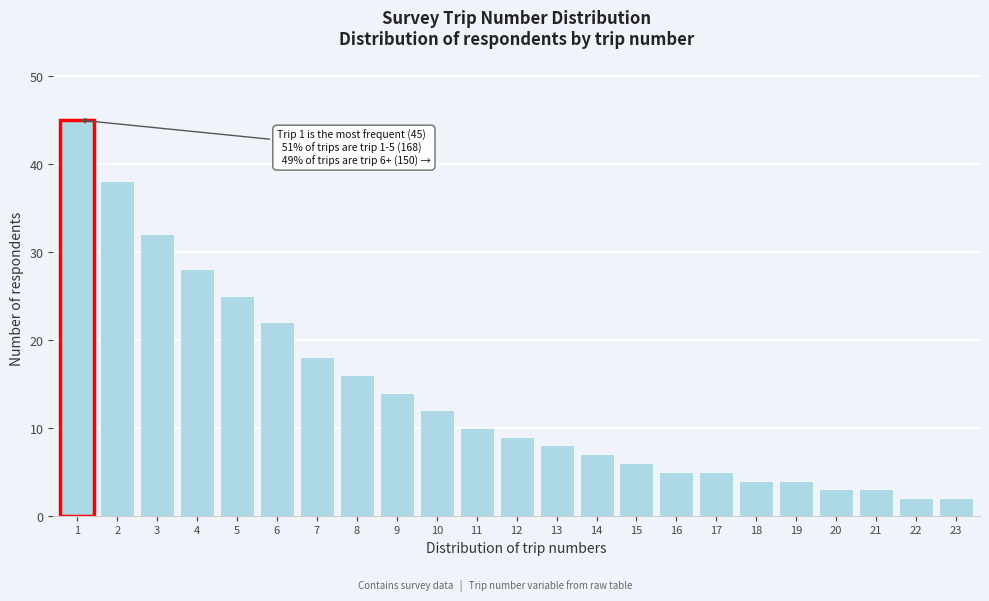

Reading left to right, extract all data points from this chart.

1=45	2=38	3=32	4=28	5=25	6=22	7=18	8=16	9=14	10=12	11=10	12=9	13=8	14=7	15=6	16=5	17=5	18=4	19=4	20=3	21=3	22=2	23=2